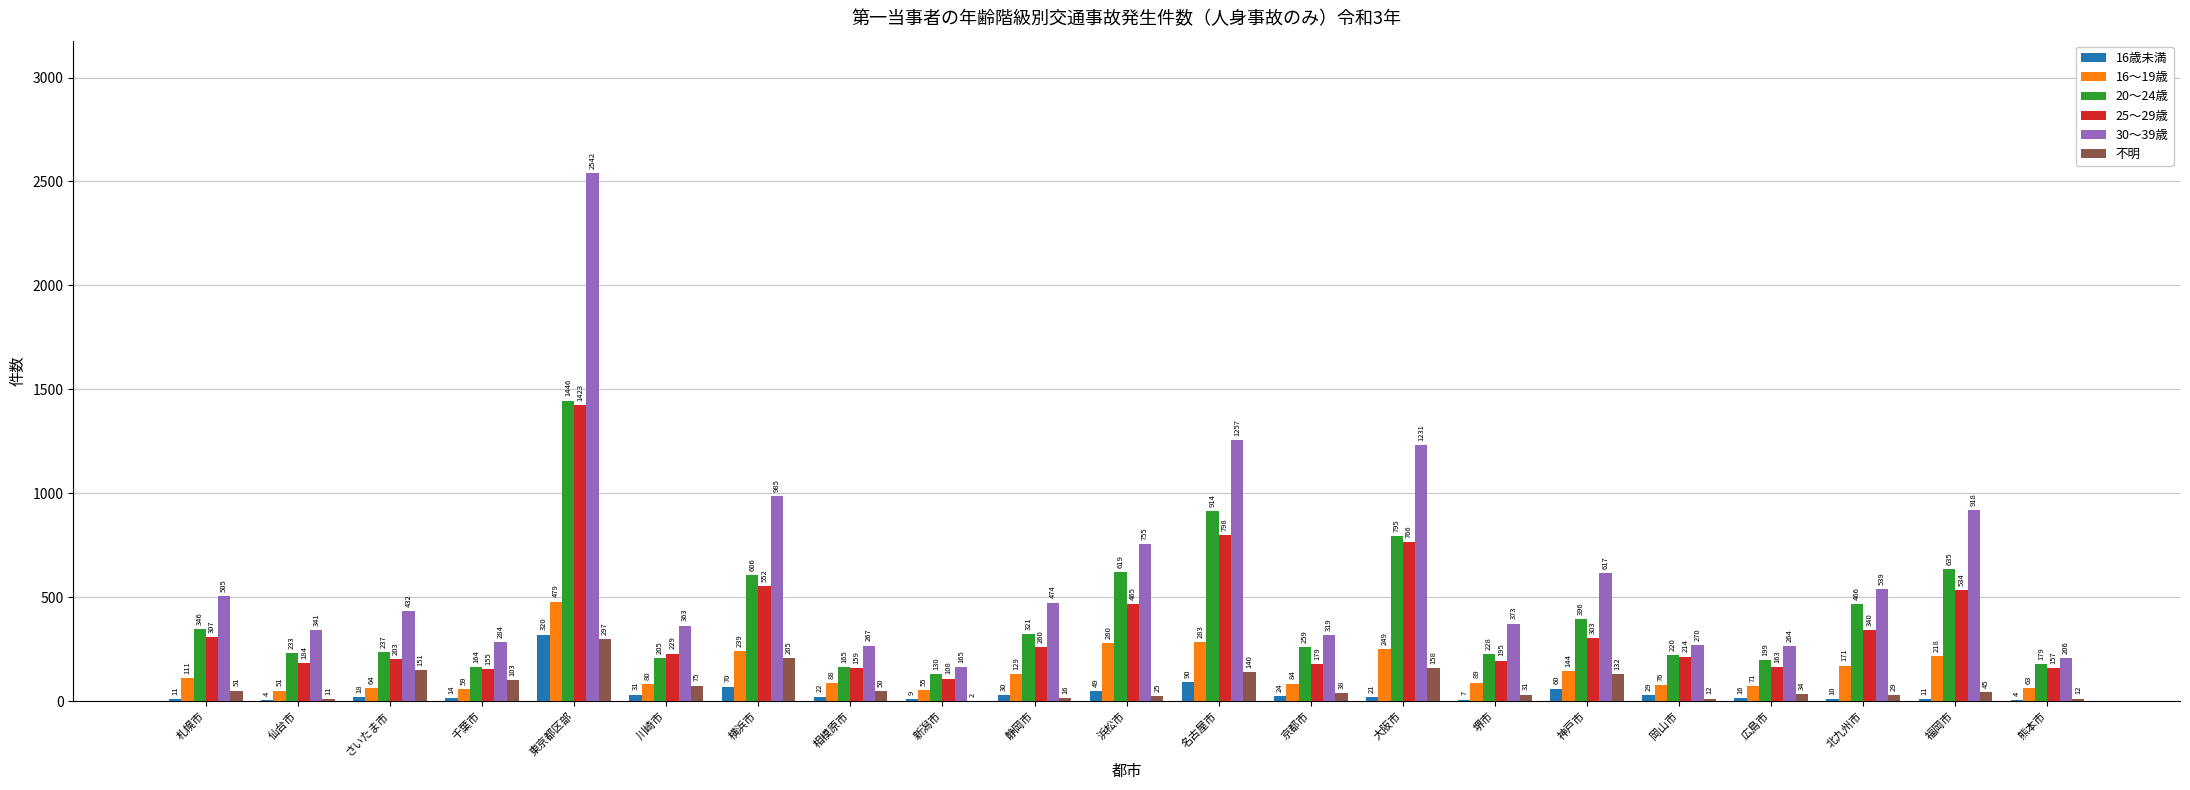

Is it true that 30～39歳 equals 2542 at 東京都区部?

True